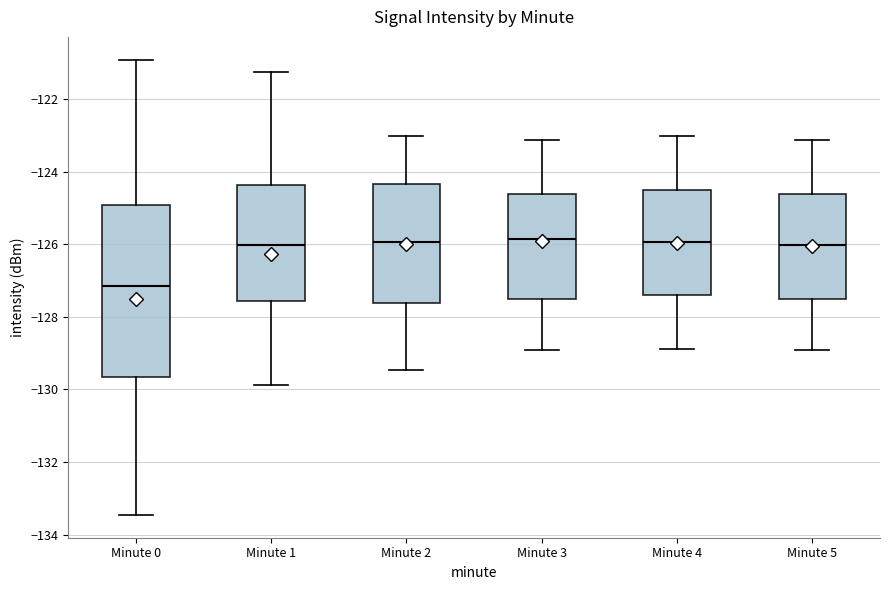

Comparing the boxes themselves (not the whiskers), which one is the tallest?

Minute 0